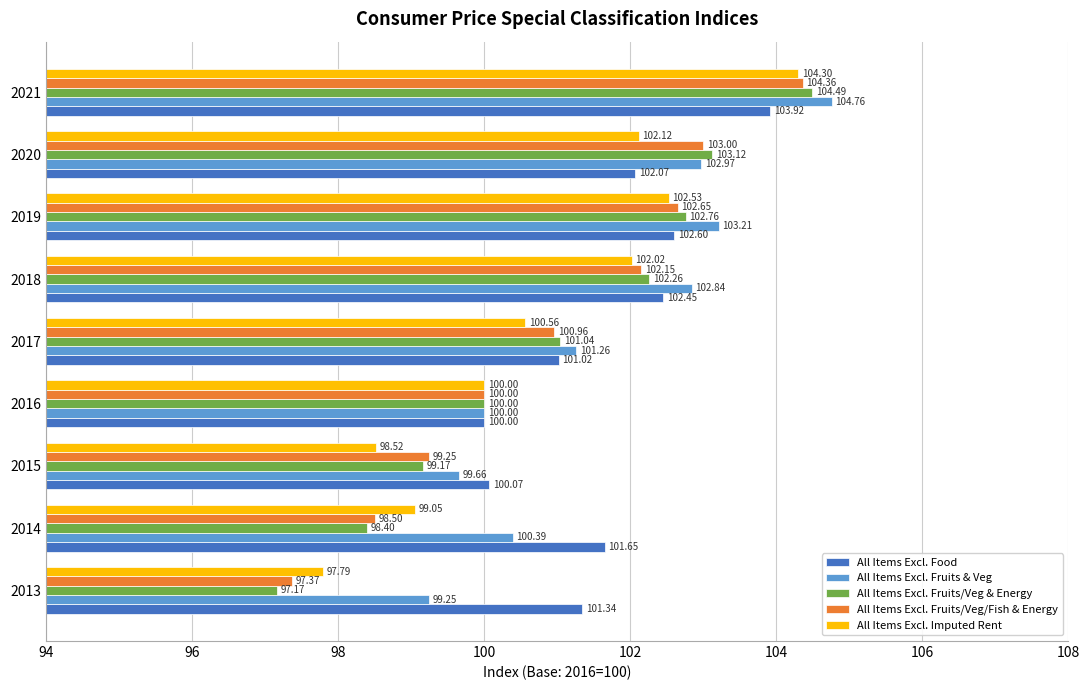

What is the difference between the maximum and minimum values in the All Items Excl. Food series?

3.9